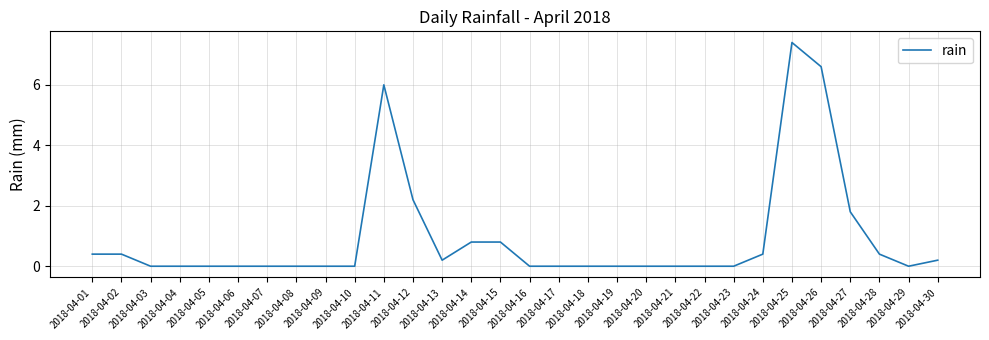

What is the greatest value displayed?

7.4